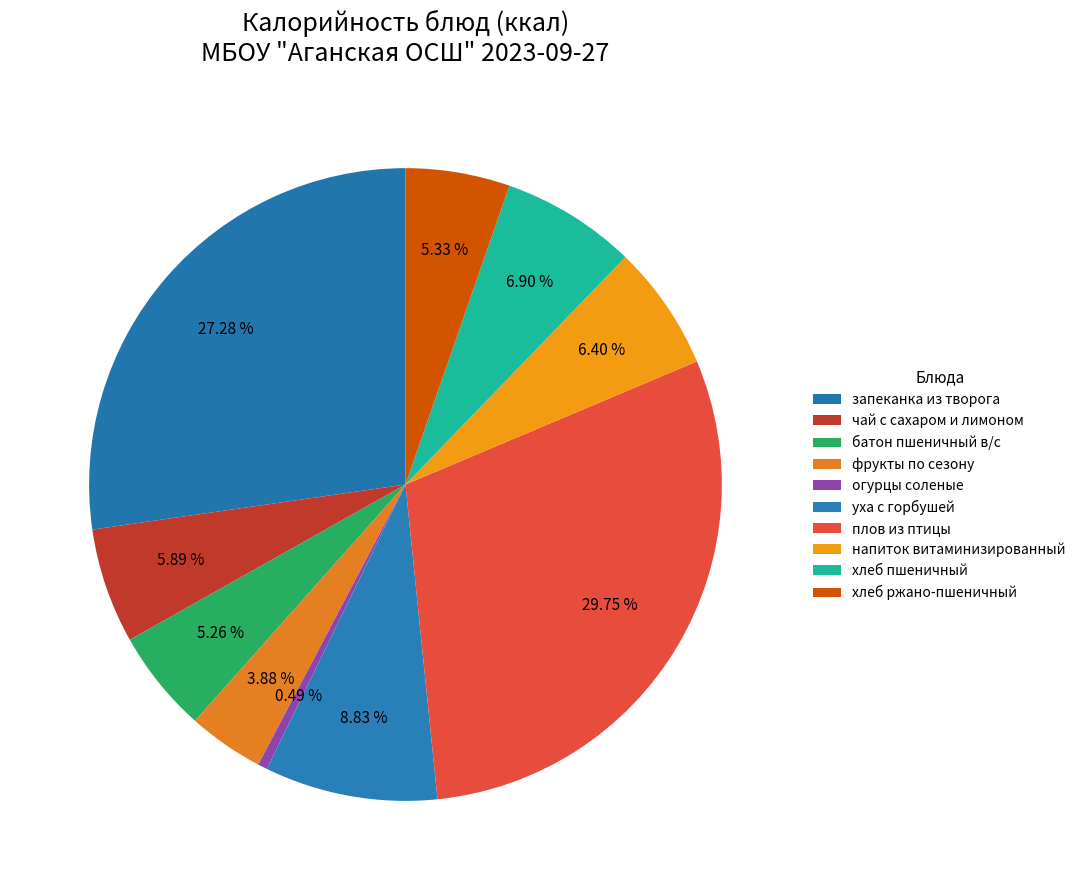

Which slice is the smallest?

огурцы соленые